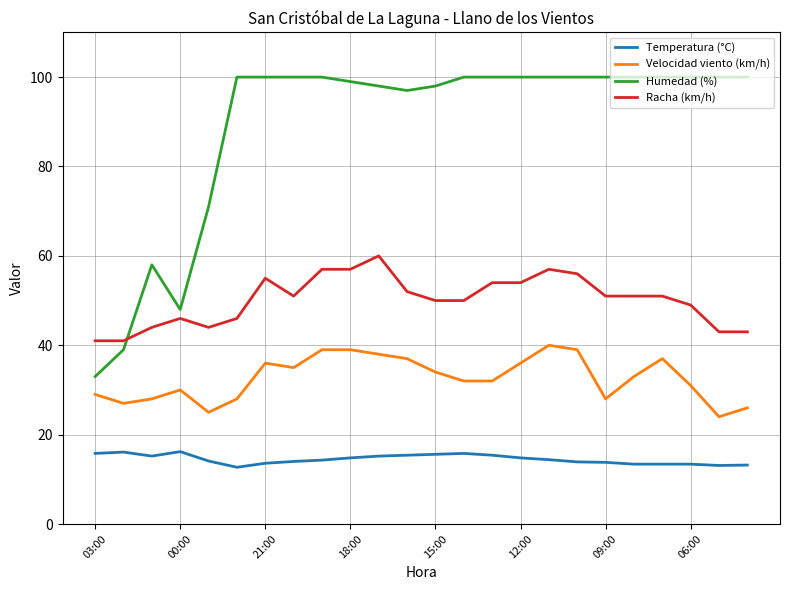

Rank the series by their average value, from lowest to highest.

Temperatura (°C), Velocidad viento (km/h), Racha (km/h), Humedad (%)